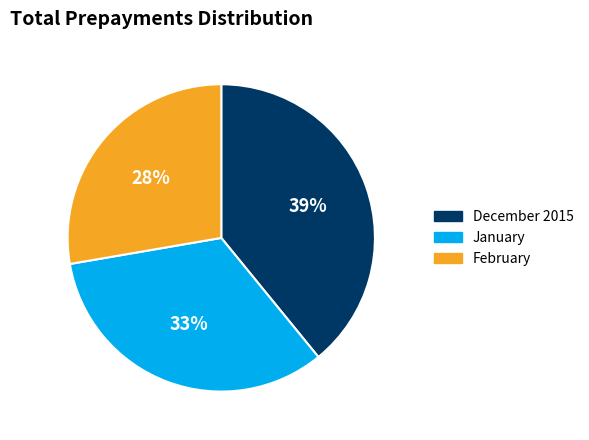

Which slice is the largest?

December 2015